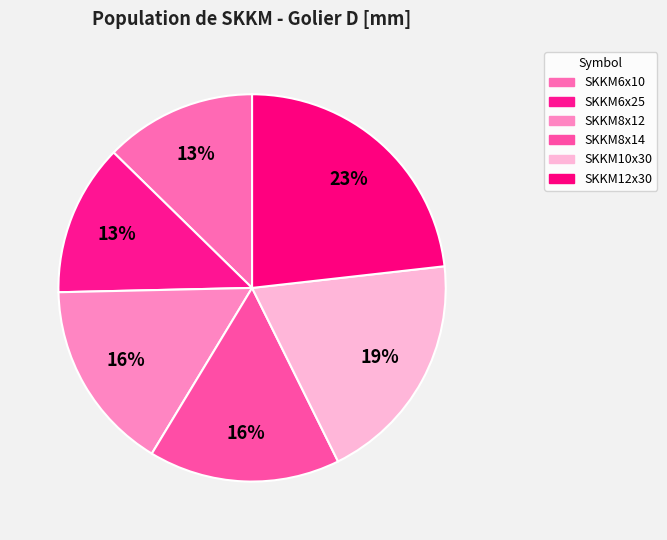

Count the number of slices in the pie.

6